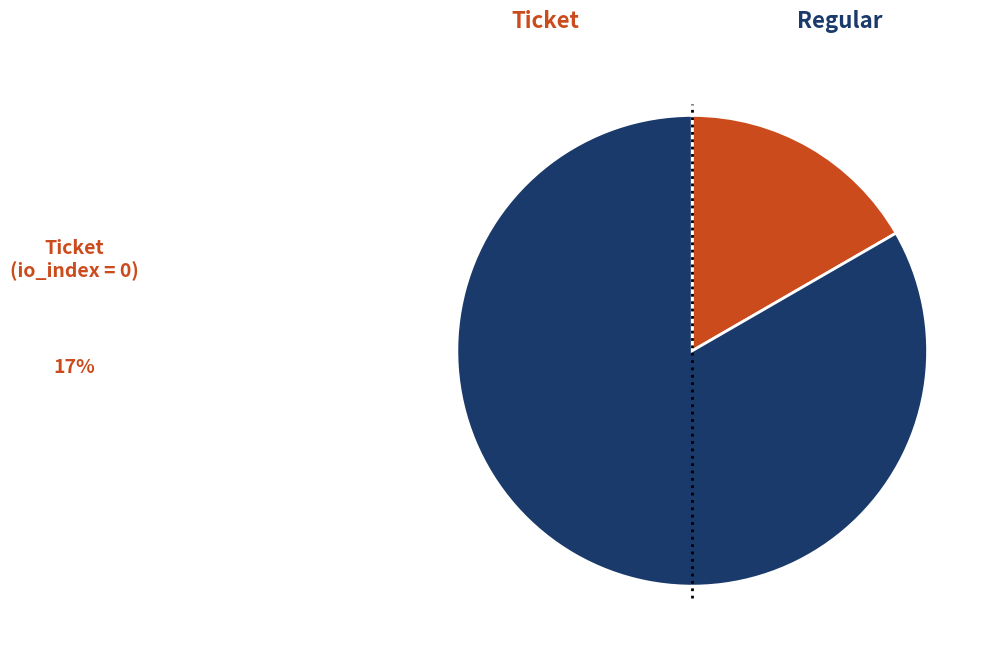

To the nearest percent, what is the average slice percentage?

50%